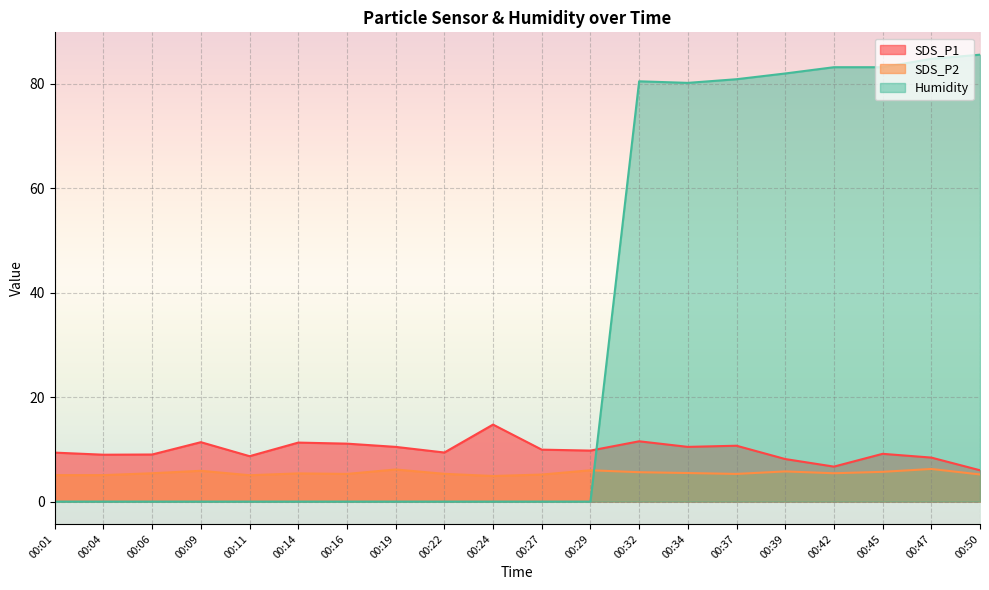

Which series changed the most between 00:06 and 00:50?

Humidity